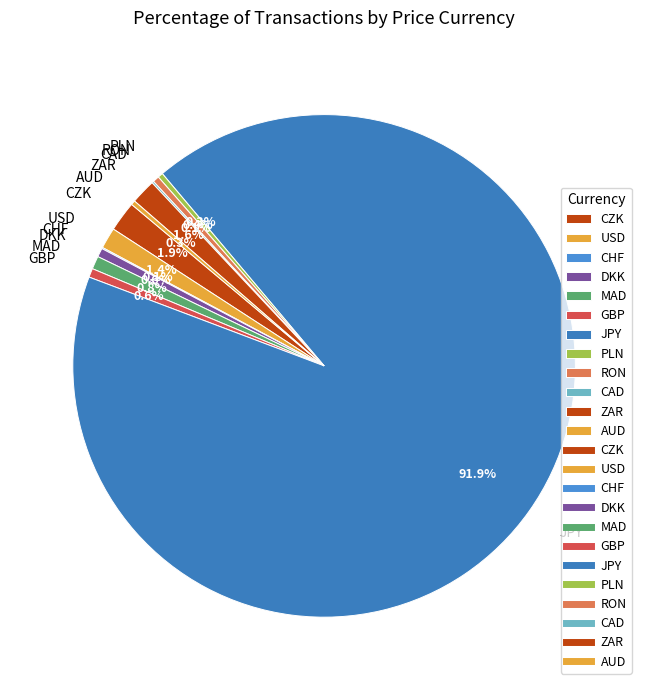

Combined, do DKK and ZAR account for over 50%?

No